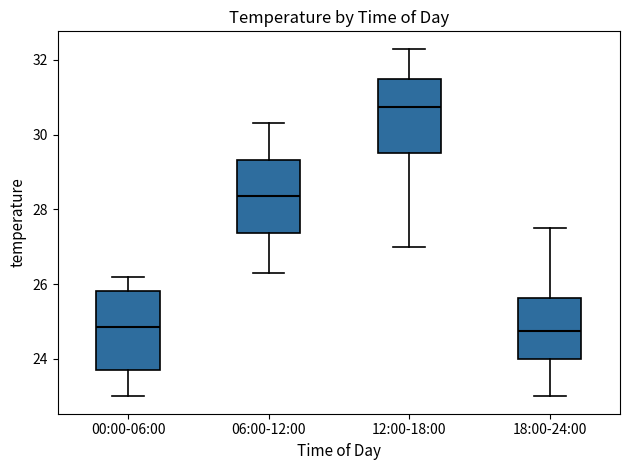

Which box has the highest median line?

12:00-18:00